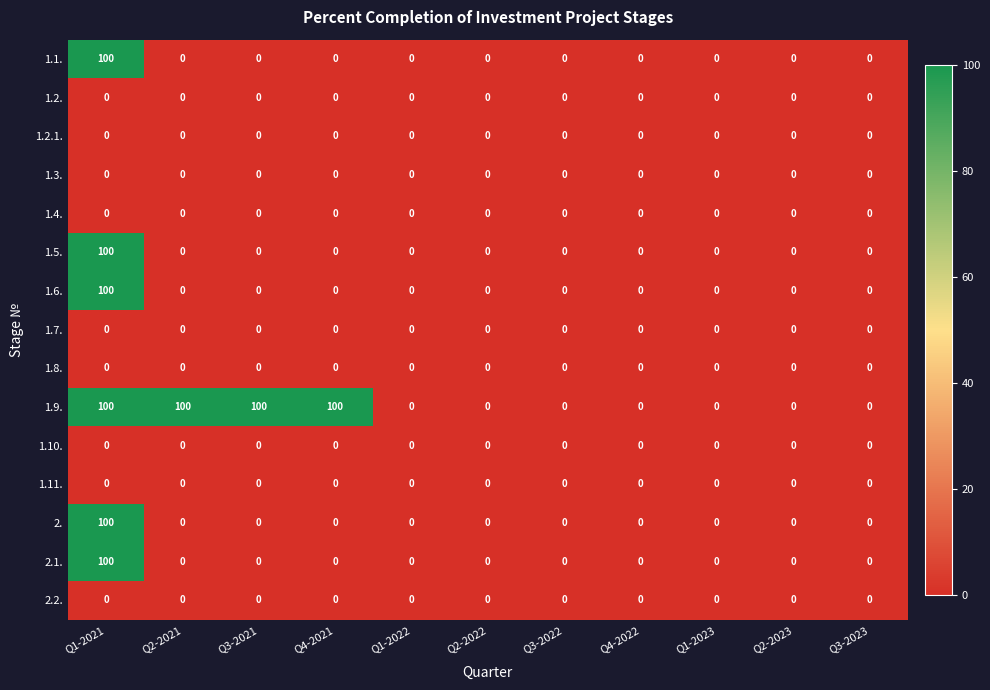

How many distinct data groups are displayed?

15